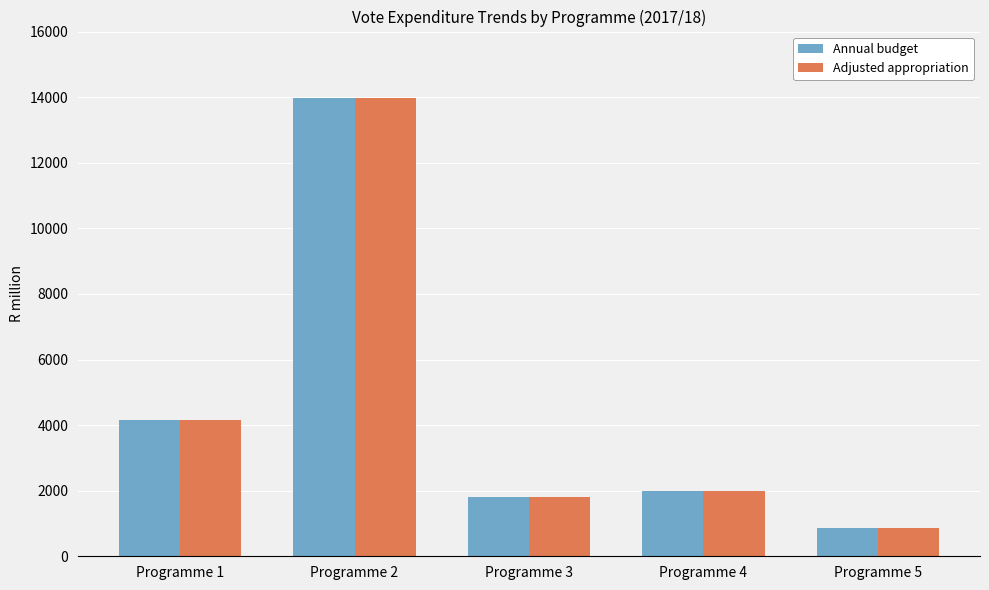

Which series has the widest spread of values?

Adjusted appropriation